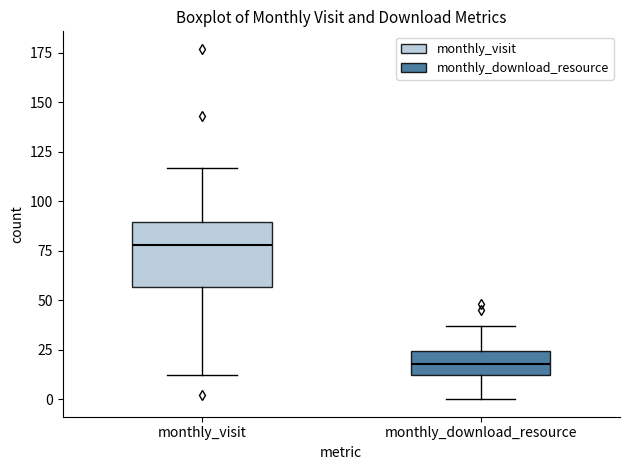

Reading left to right, read every box against the y-axis: the position of its median line, the range the box covers, and the ends of its whiskers. The values are not printed on the chart, so give them approximately, as read against the axis.

monthly_visit: median 80, box 55 to 90, whiskers 10 to 115
monthly_download_resource: median 20, box 10 to 25, whiskers 0 to 35